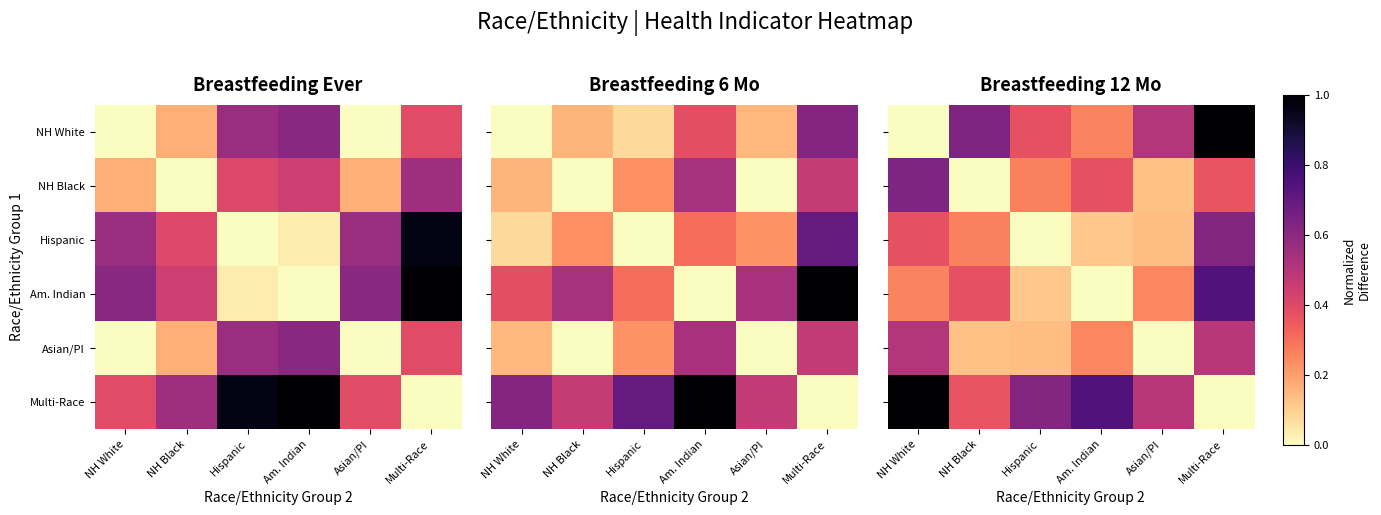

How many positive values does the Hispanic series have?

5